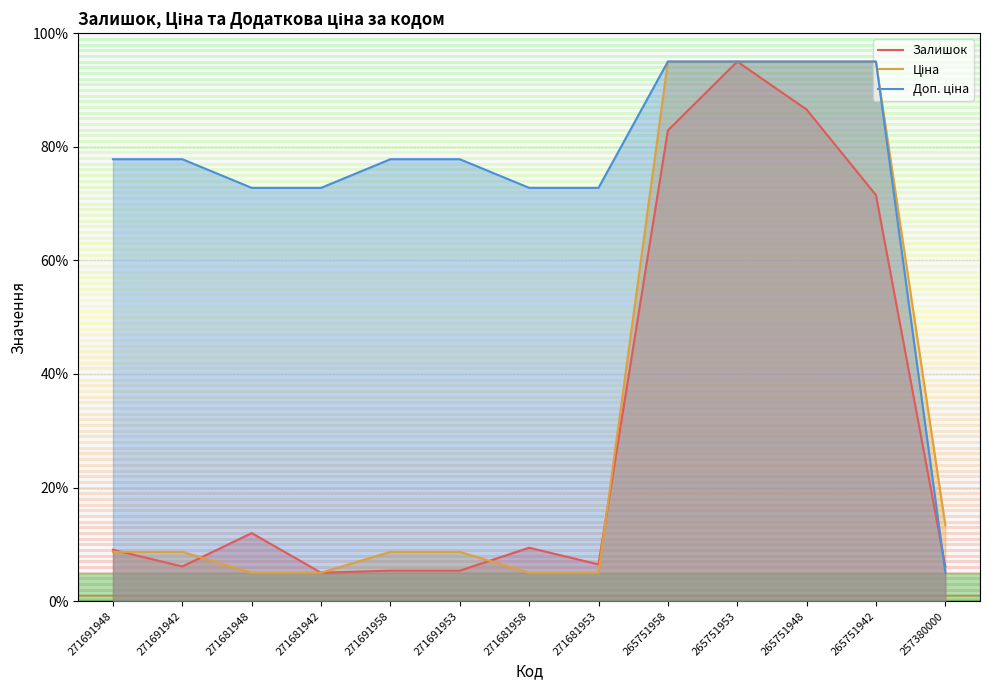

How many distinct data groups are displayed?

3